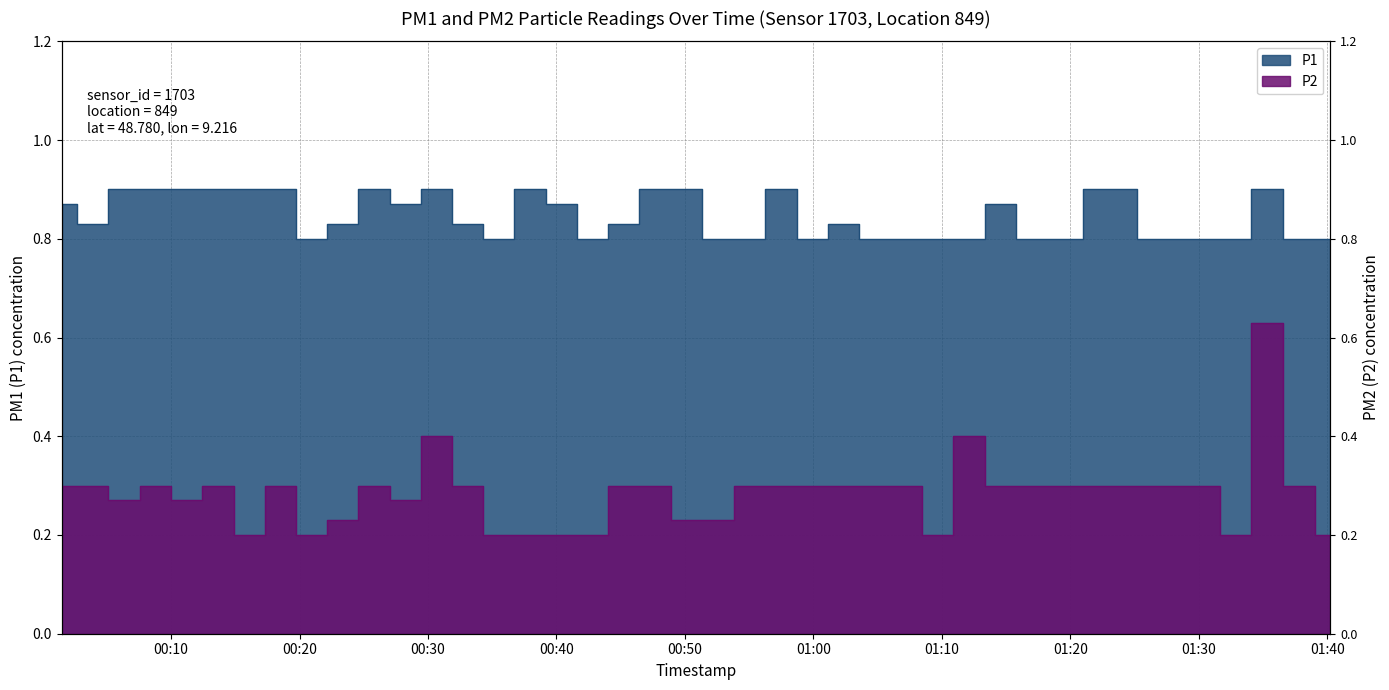

How many series are shown in this chart?

2